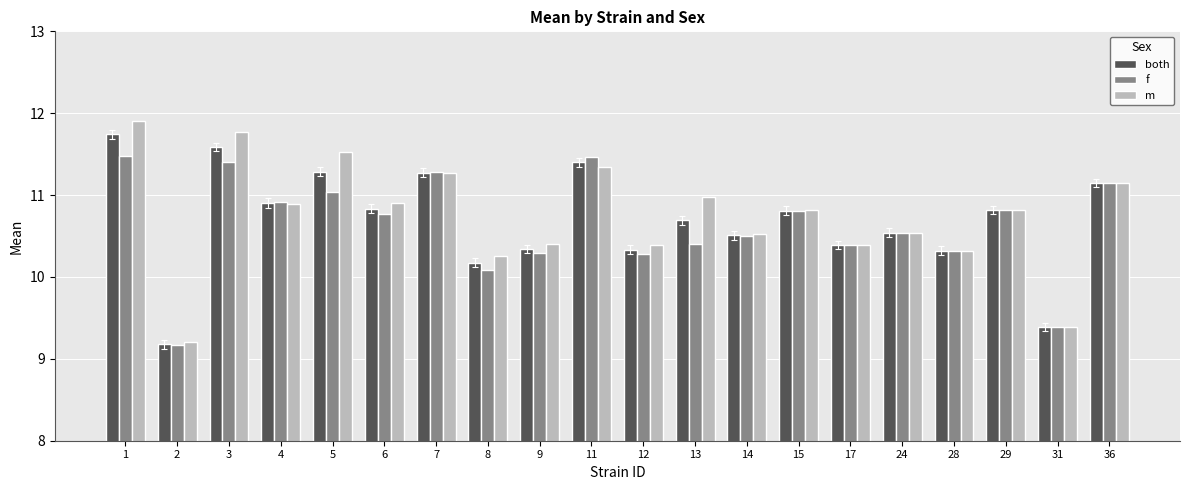

Where is both nearest to the value 10?

8